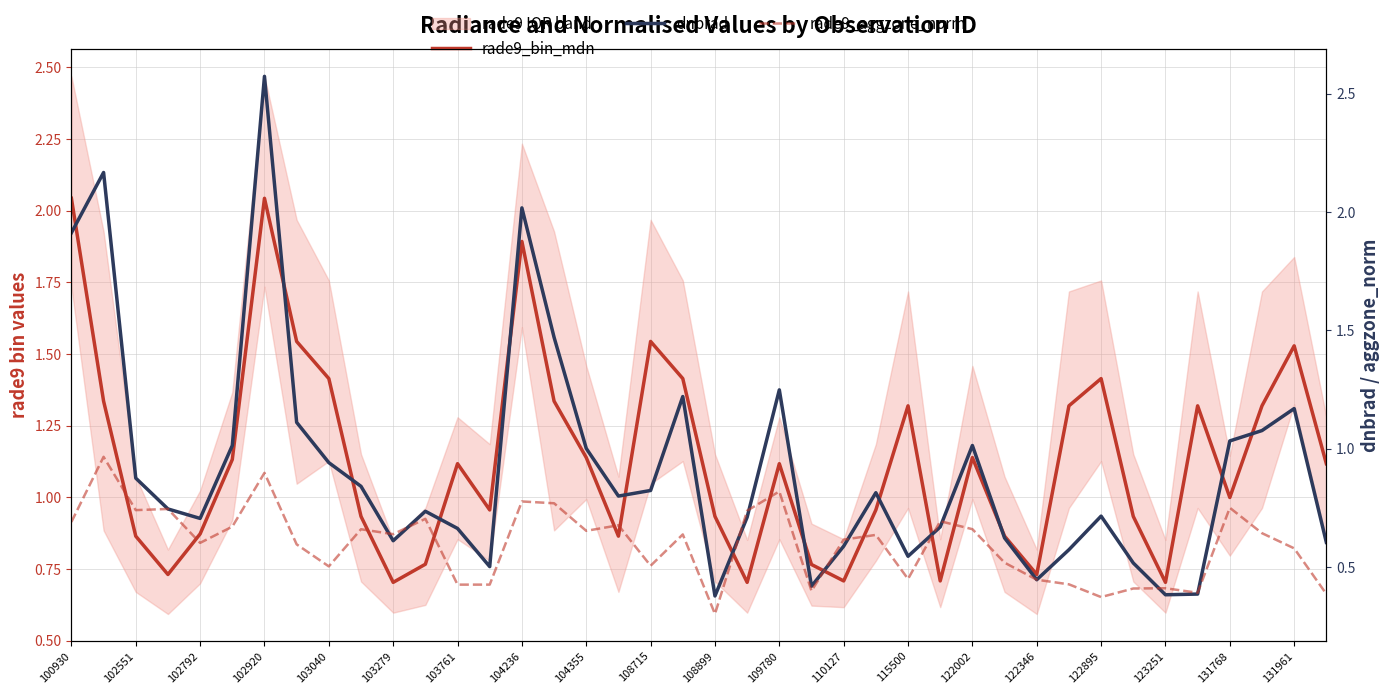

List the series in order of their peak value, highest first.

dnbrad, rade9_bin_mdn, rade9_aggzone_norm